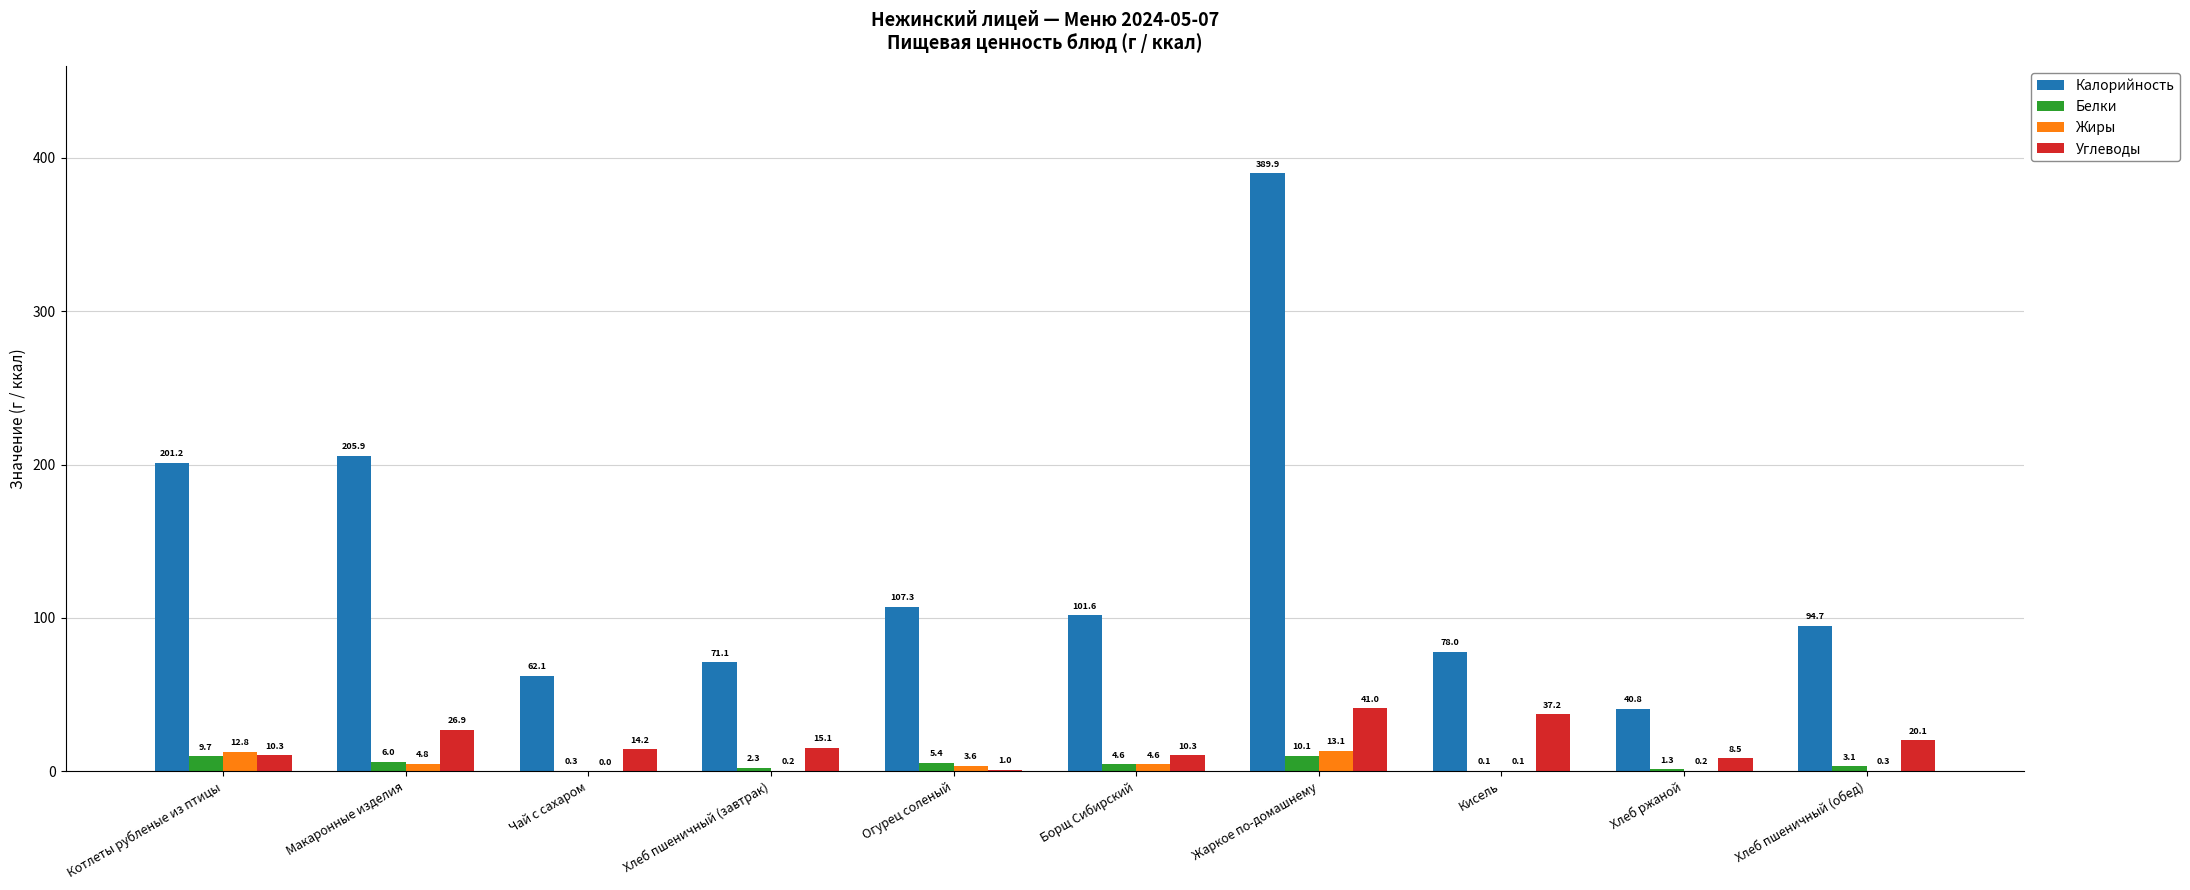

The value of Калорийность at Кисель is 78.0. True or false?

True